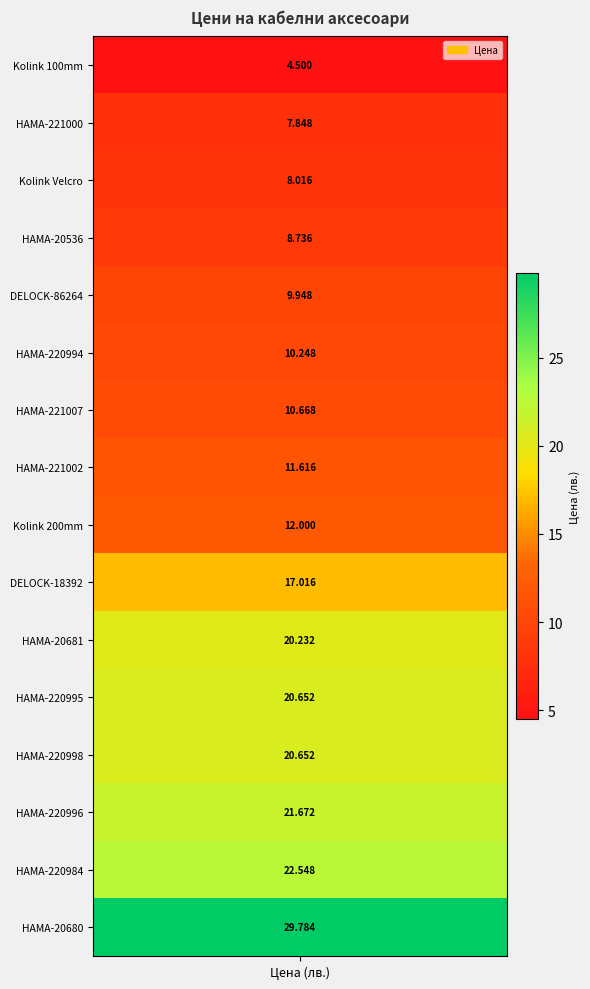

How many data points are less than 12?

8